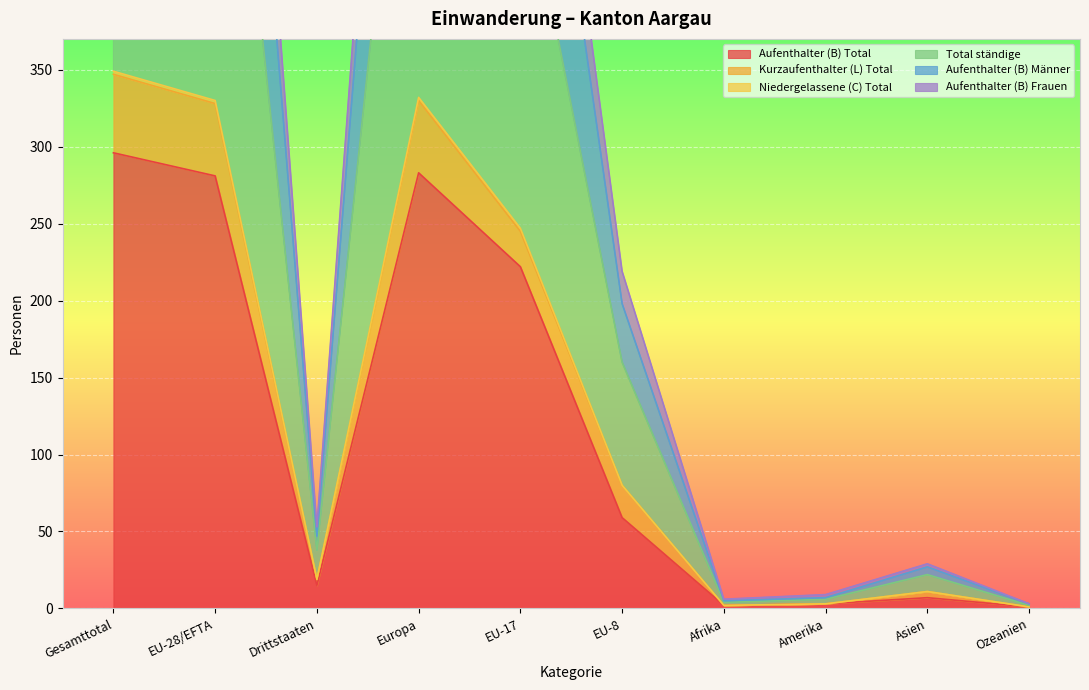

Where is Aufenthalter (B) Total nearest to the value 148?

EU-17